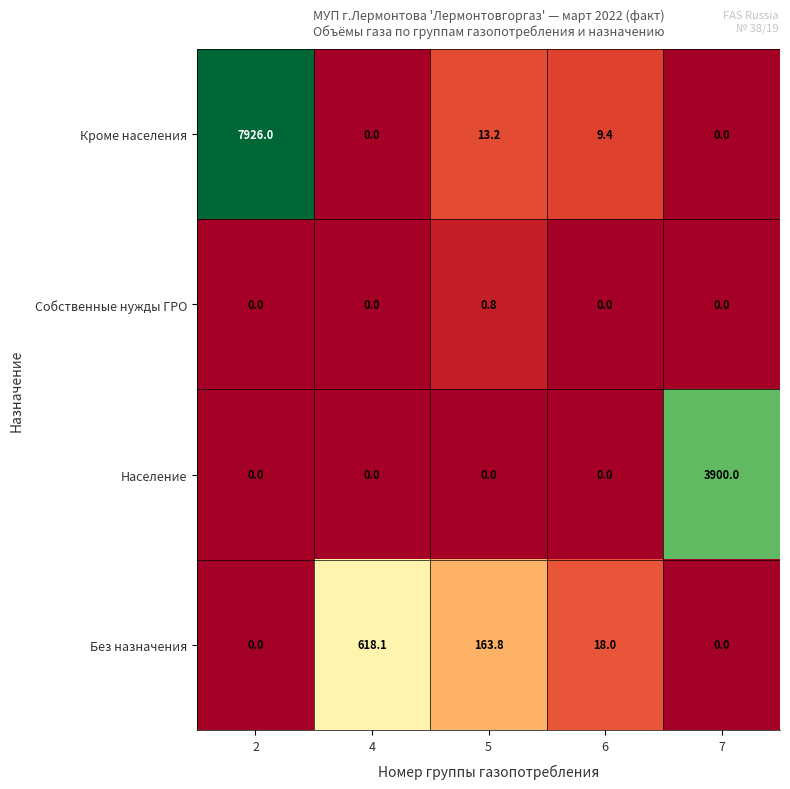

Which series has the widest spread of values?

Кроме населения